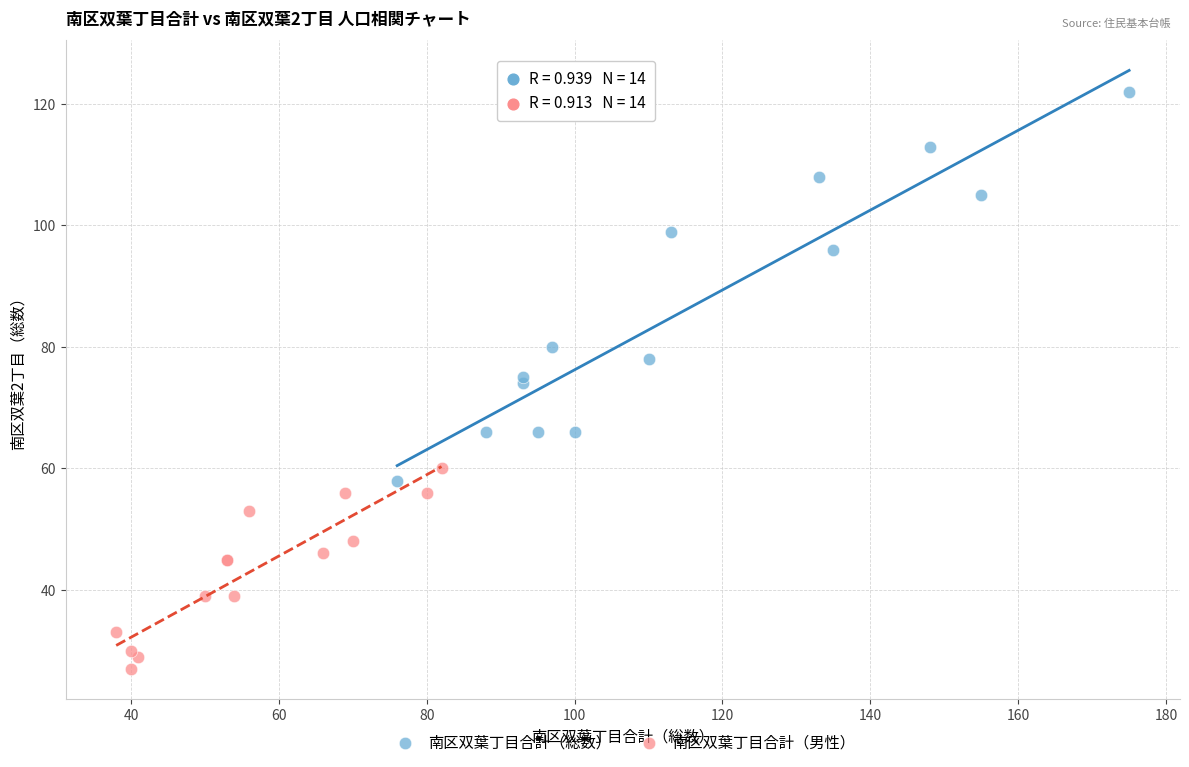

Which series reaches the minimum Y coordinate?

南区双葉丁目合計（男性）